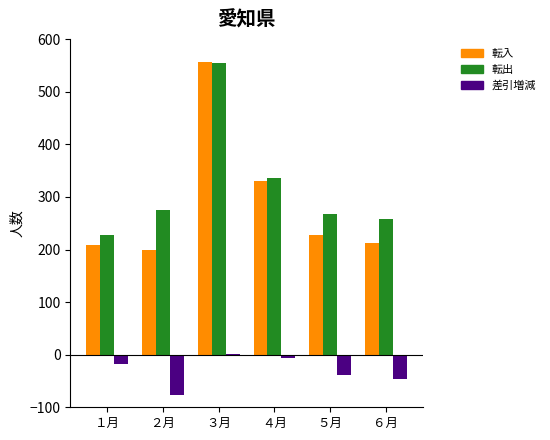

Which category has the highest value across all series?

３月